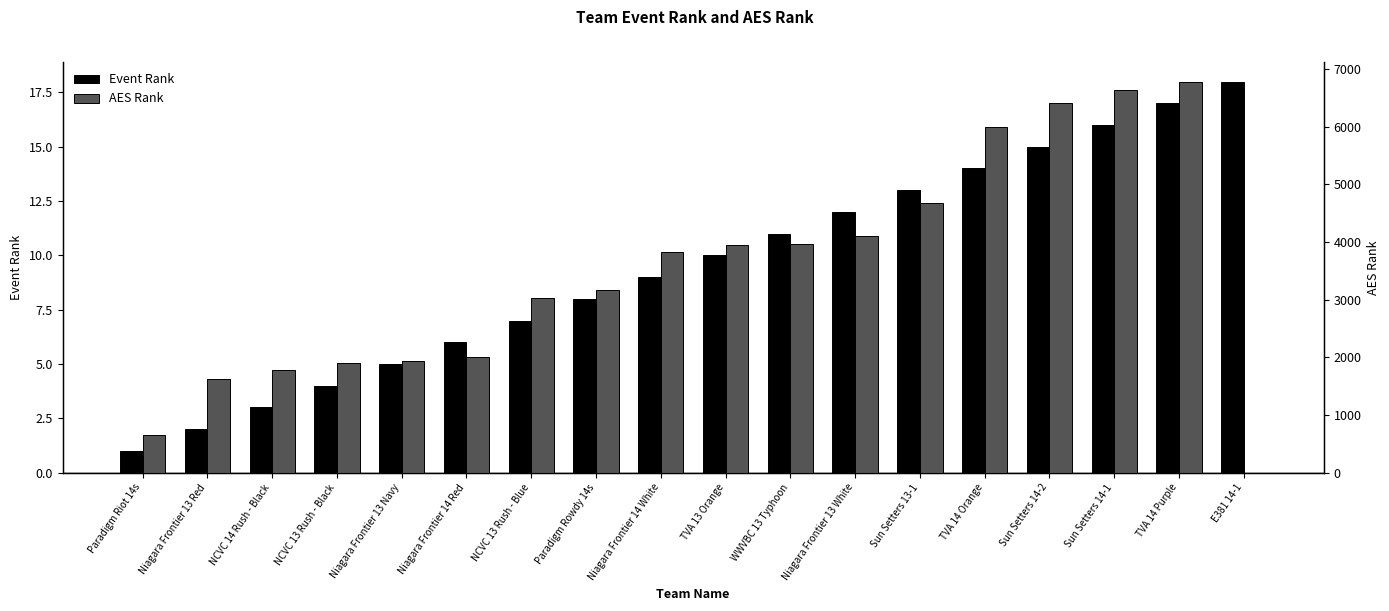

How many data points in AES Rank are above 3828?

8